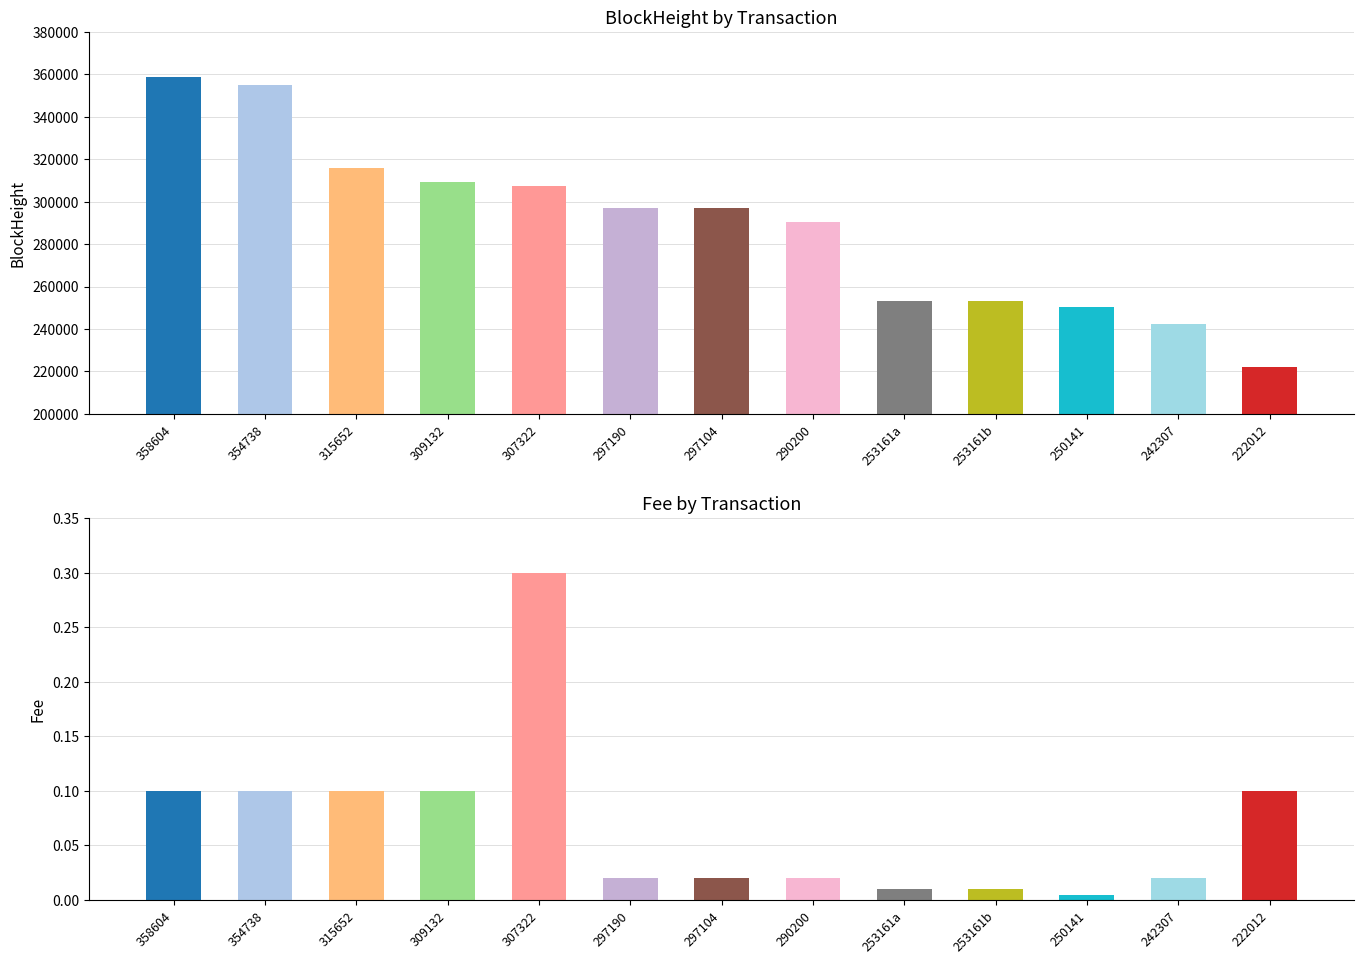

What is the lowest value of the BlockHeight series?

222012.0